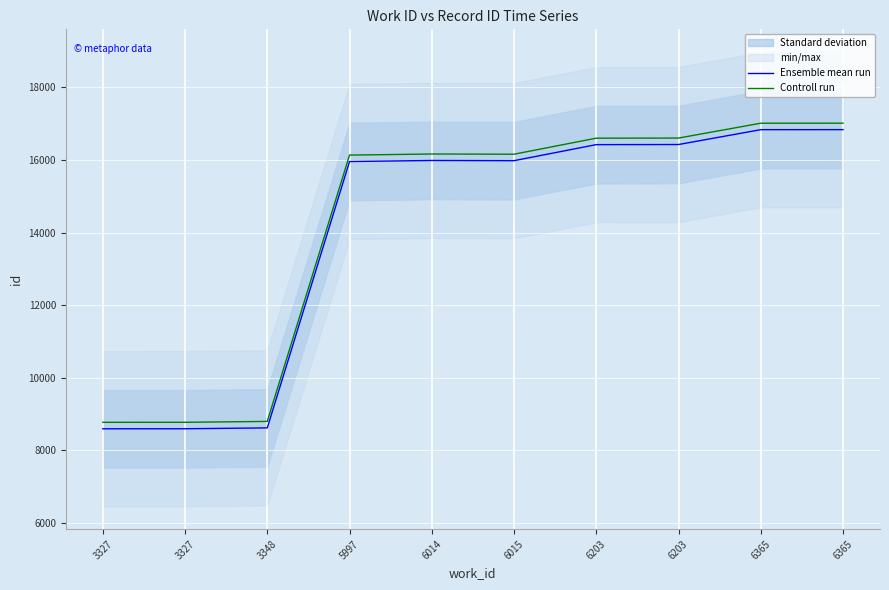

Rank the series by their average value, from lowest to highest.

Ensemble mean run, Controll run